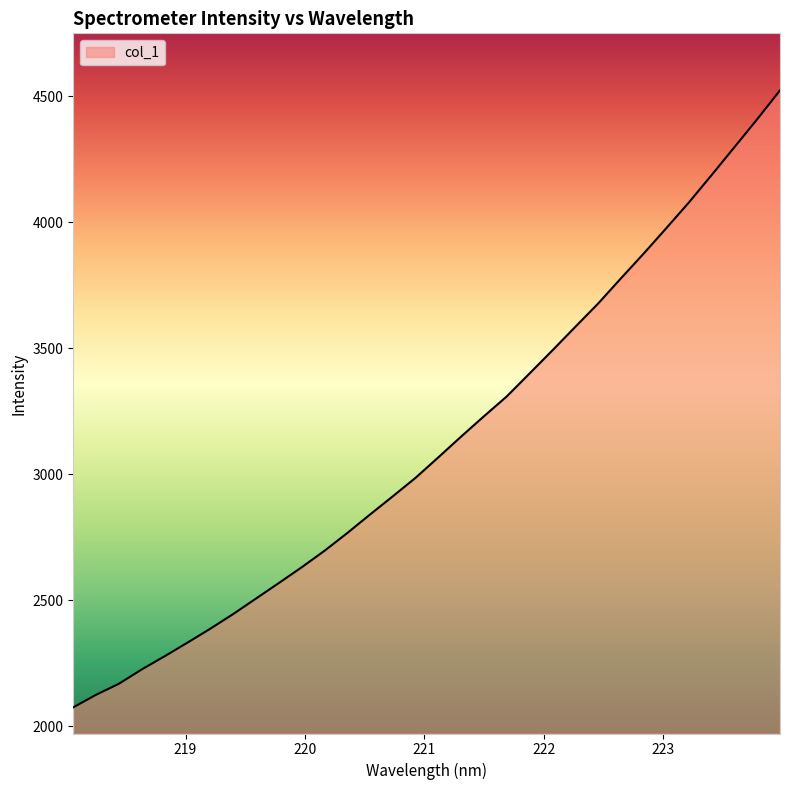

What is the greatest value displayed?

4522.8